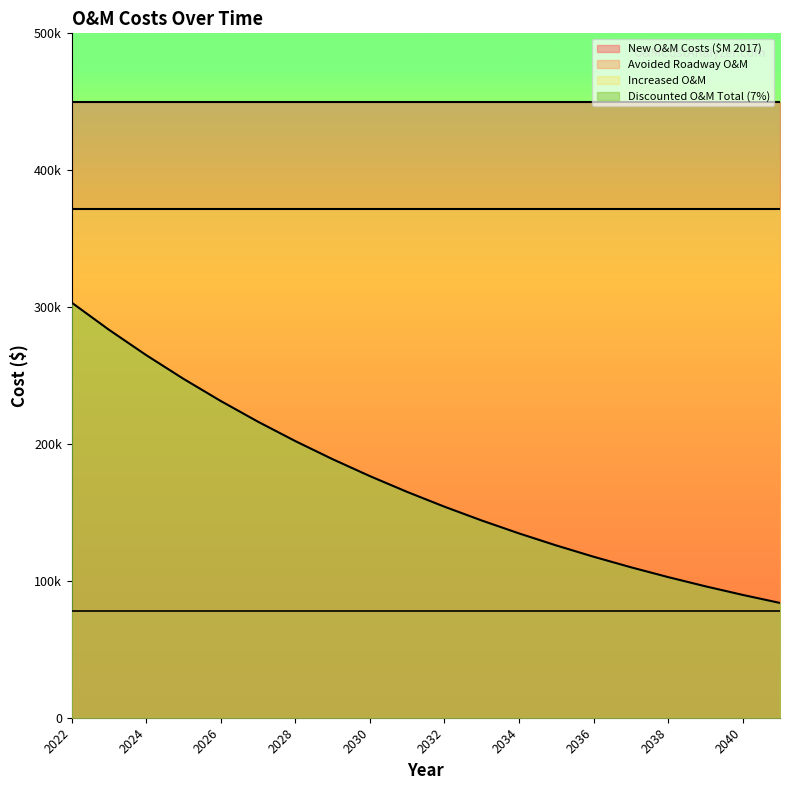

What is the total value across all series at 2037?

1009002.2